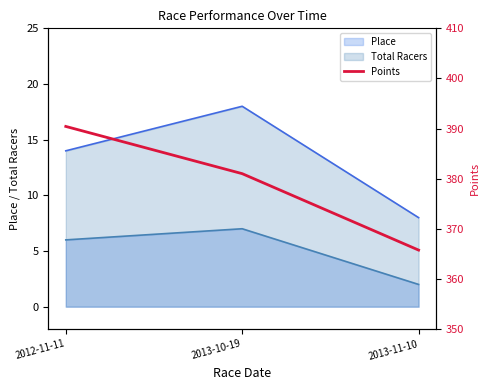

What is the label of the 2nd point from the right?

2013-10-19